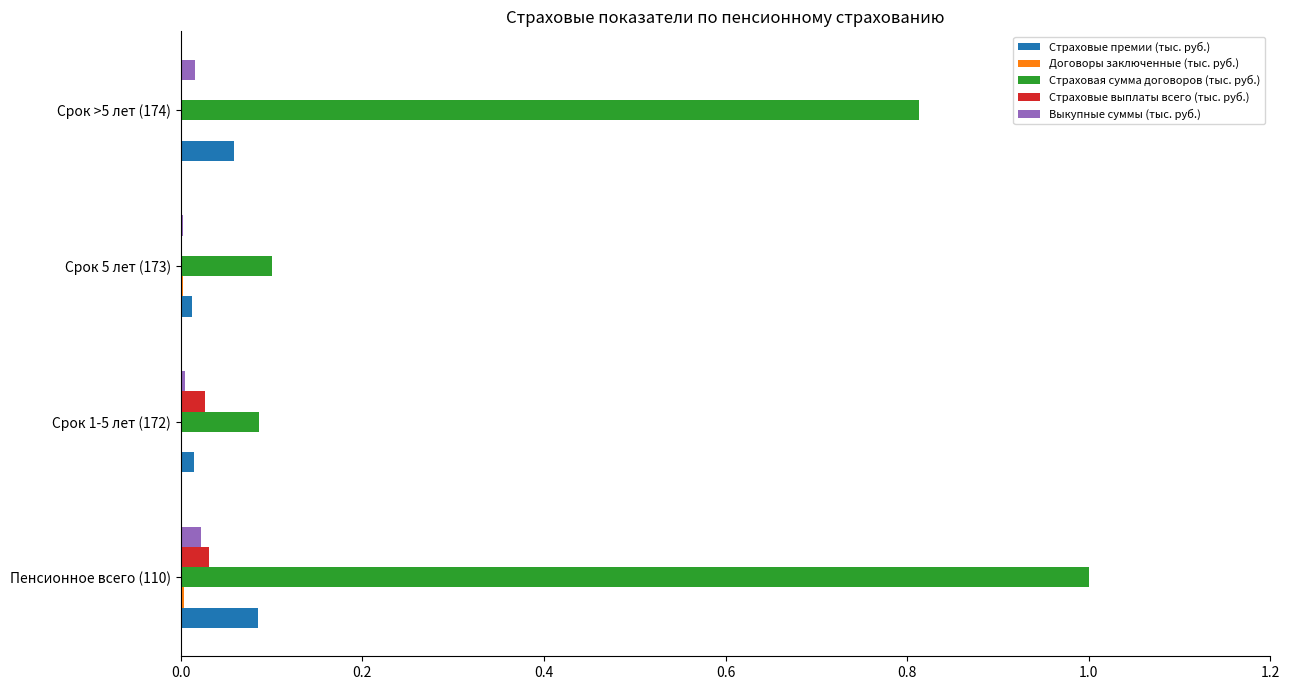

Which series has the largest range (max minus min)?

Страховая сумма договоров (тыс. руб.)